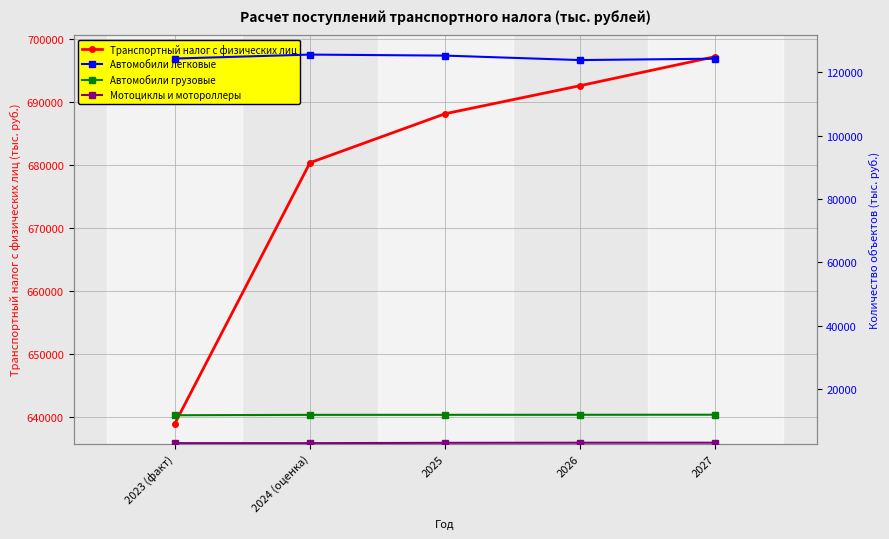

What are all the series names shown in the legend?

Транспортный налог с физических лиц, Автомобили легковые, Автомобили грузовые, Мотоциклы и мотороллеры